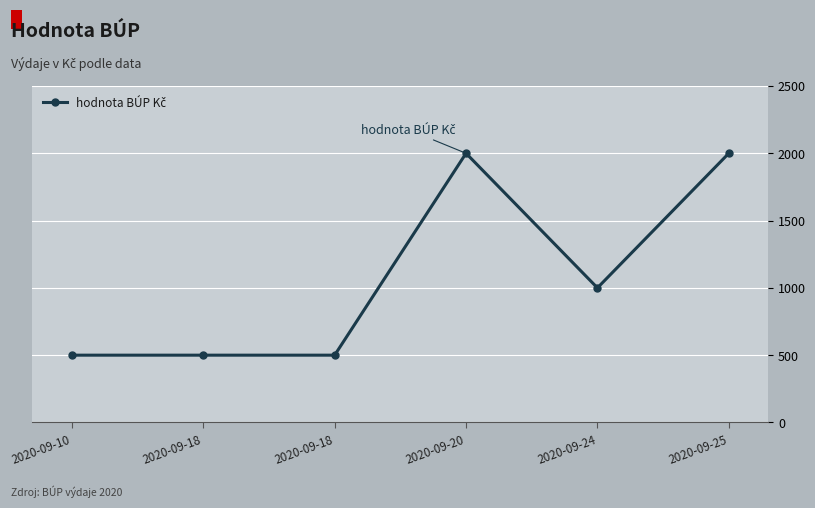

How many points are lower than both their immediate neighbors (excluding endpoints)?

1